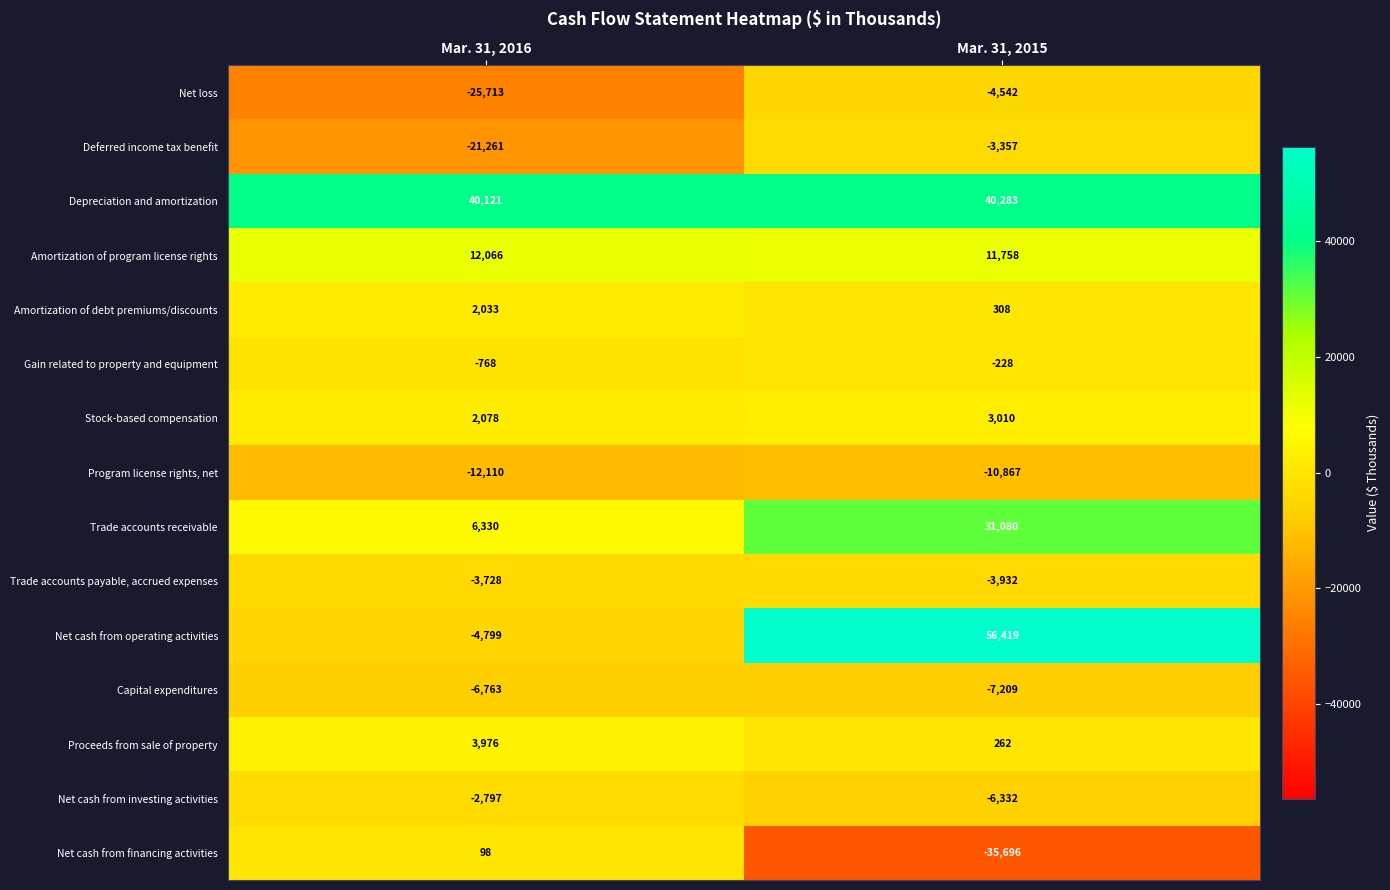

Which series has the widest spread of values?

Net cash from operating activities